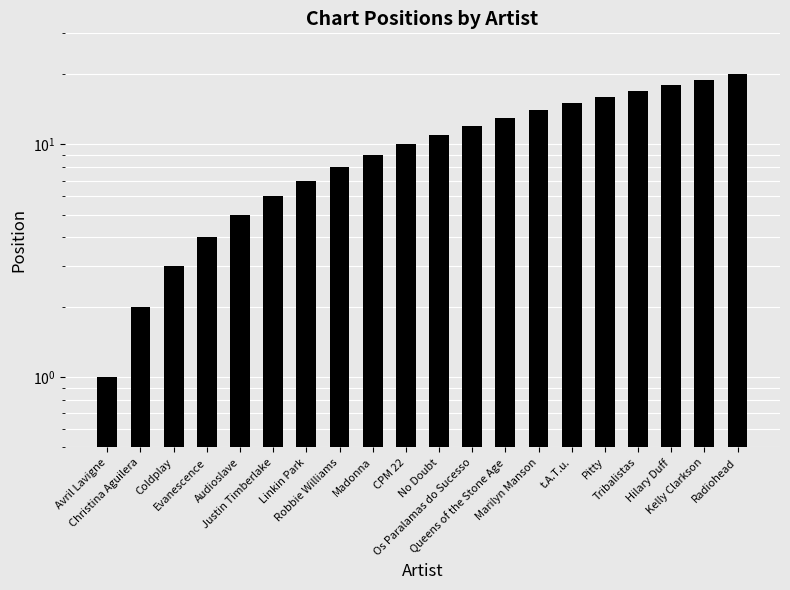

The value at Linkin Park is 7. True or false?

True